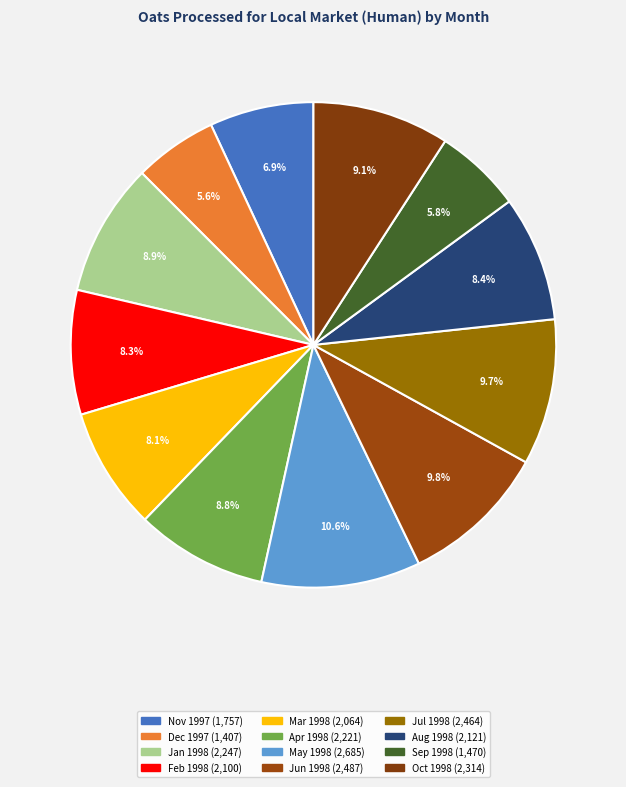

Is it true that Apr 1998 is 9% of the pie?

True